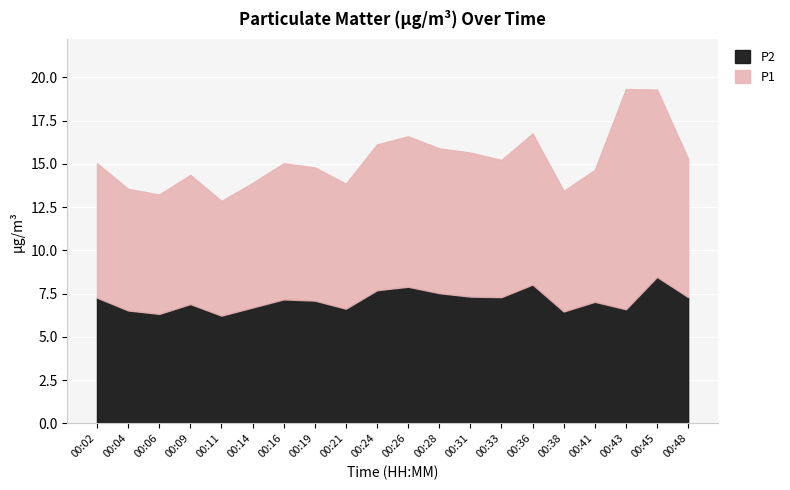

What is the total value across all series at 00:09?

14.4